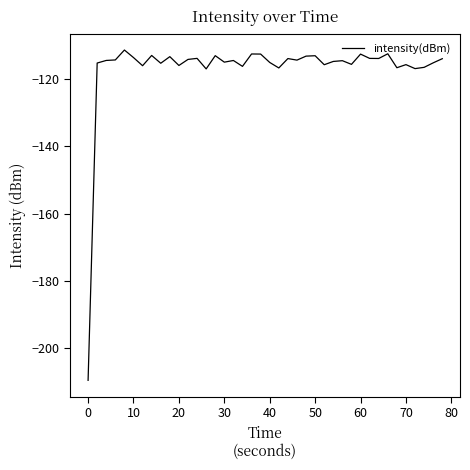

What is the difference between the maximum and minimum values?

98.2